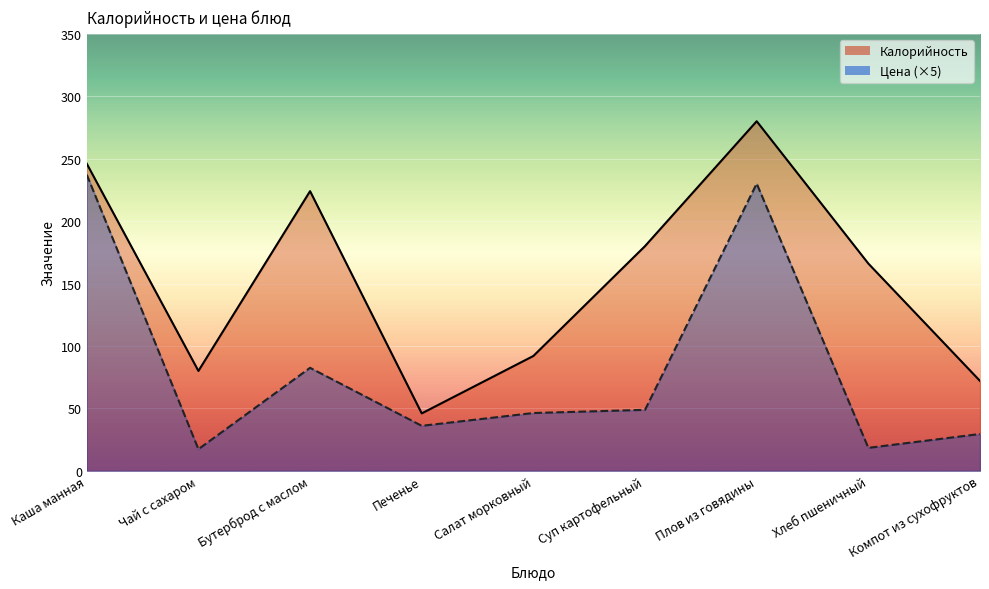

What is the label of the 8th point from the right?

Чай с сахаром